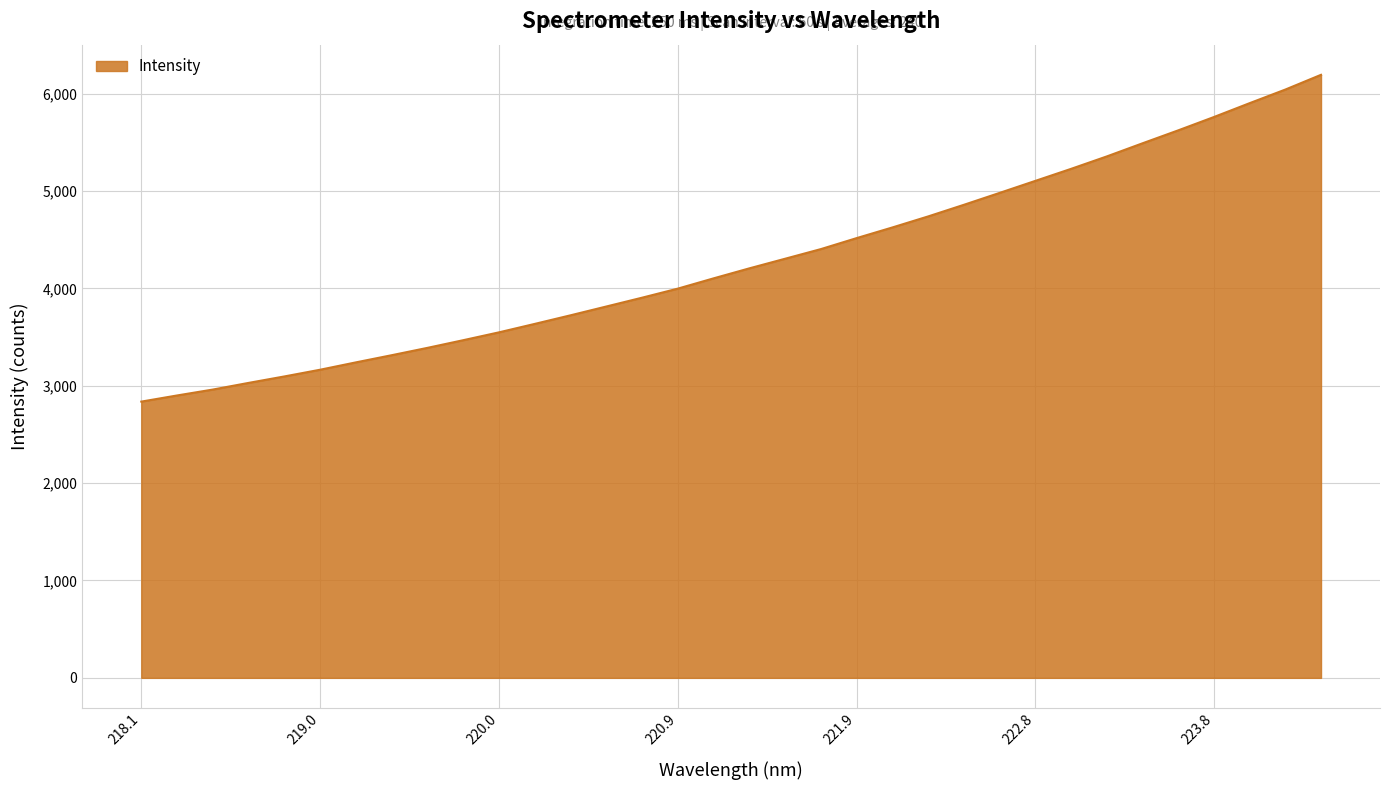

What is the maximum value shown in the chart?

6193.5